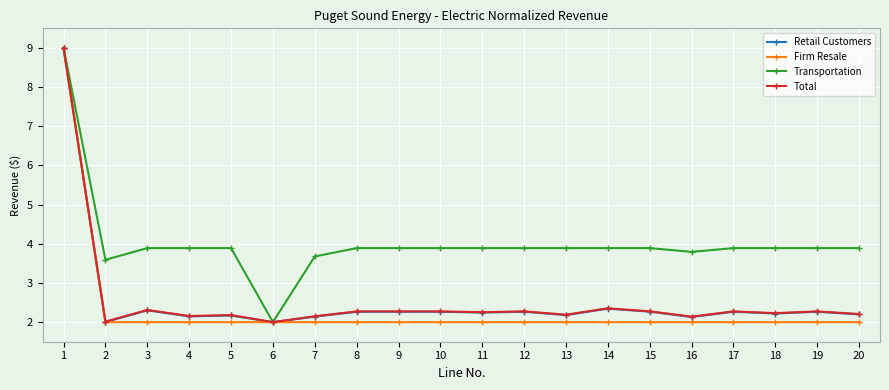

What is the difference between the Transportation values at 6 and 10?

1.9